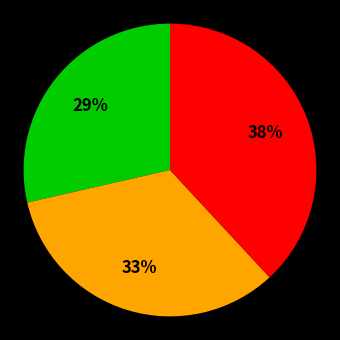

To the nearest percent, what is the average slice percentage?

33%